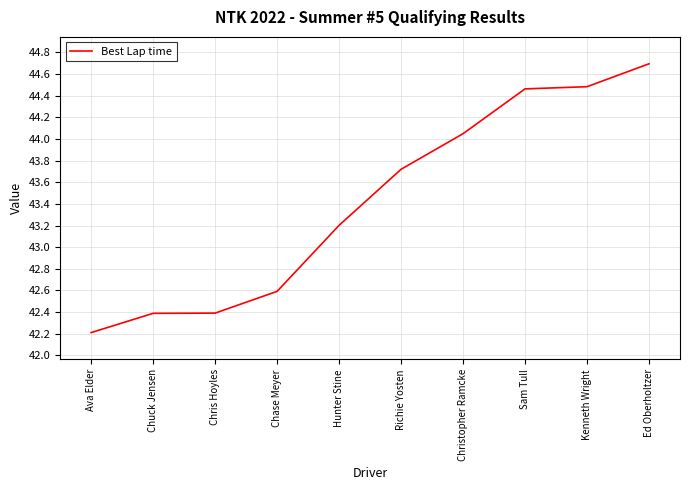

The value at Kenneth Wright is 20.0. True or false?

False